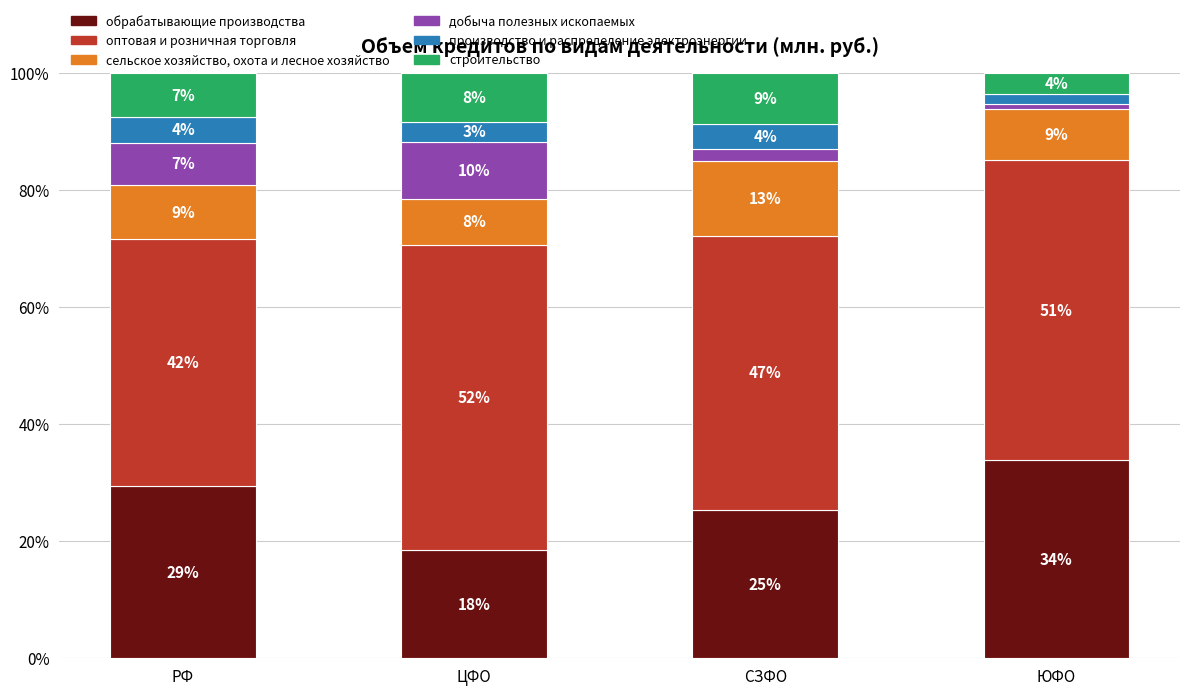

What is the sum of the обрабатывающие производства values at ЮФО and ЦФО?

52.3